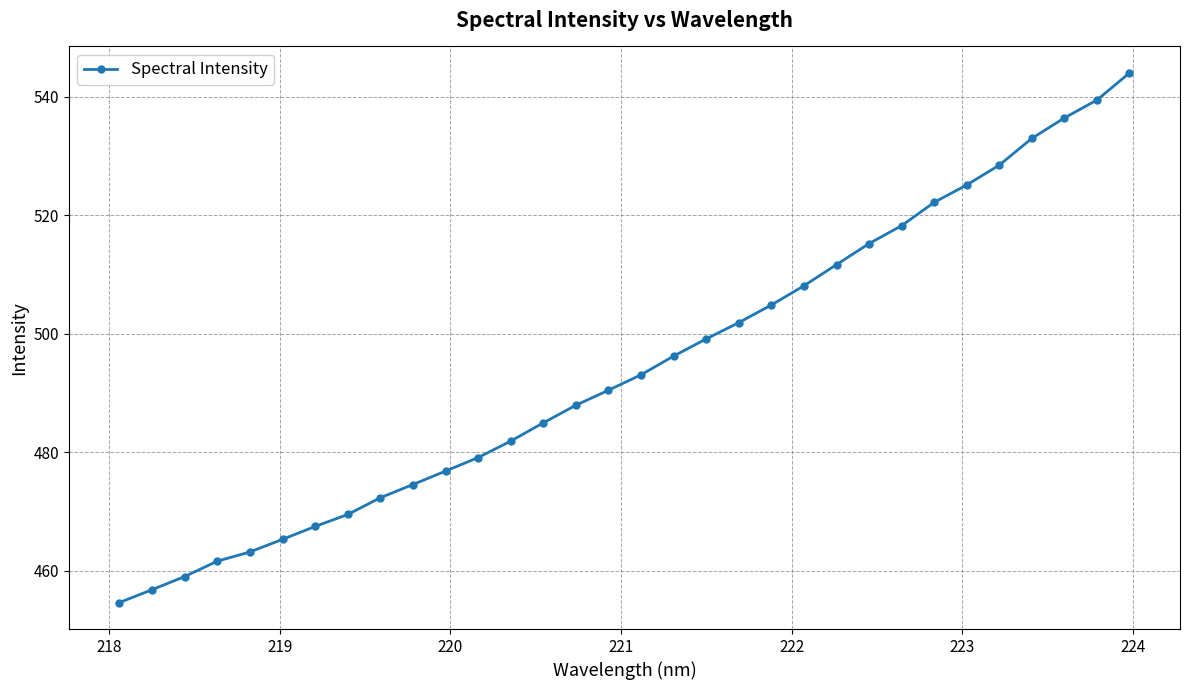

What is the smallest value displayed?

454.7